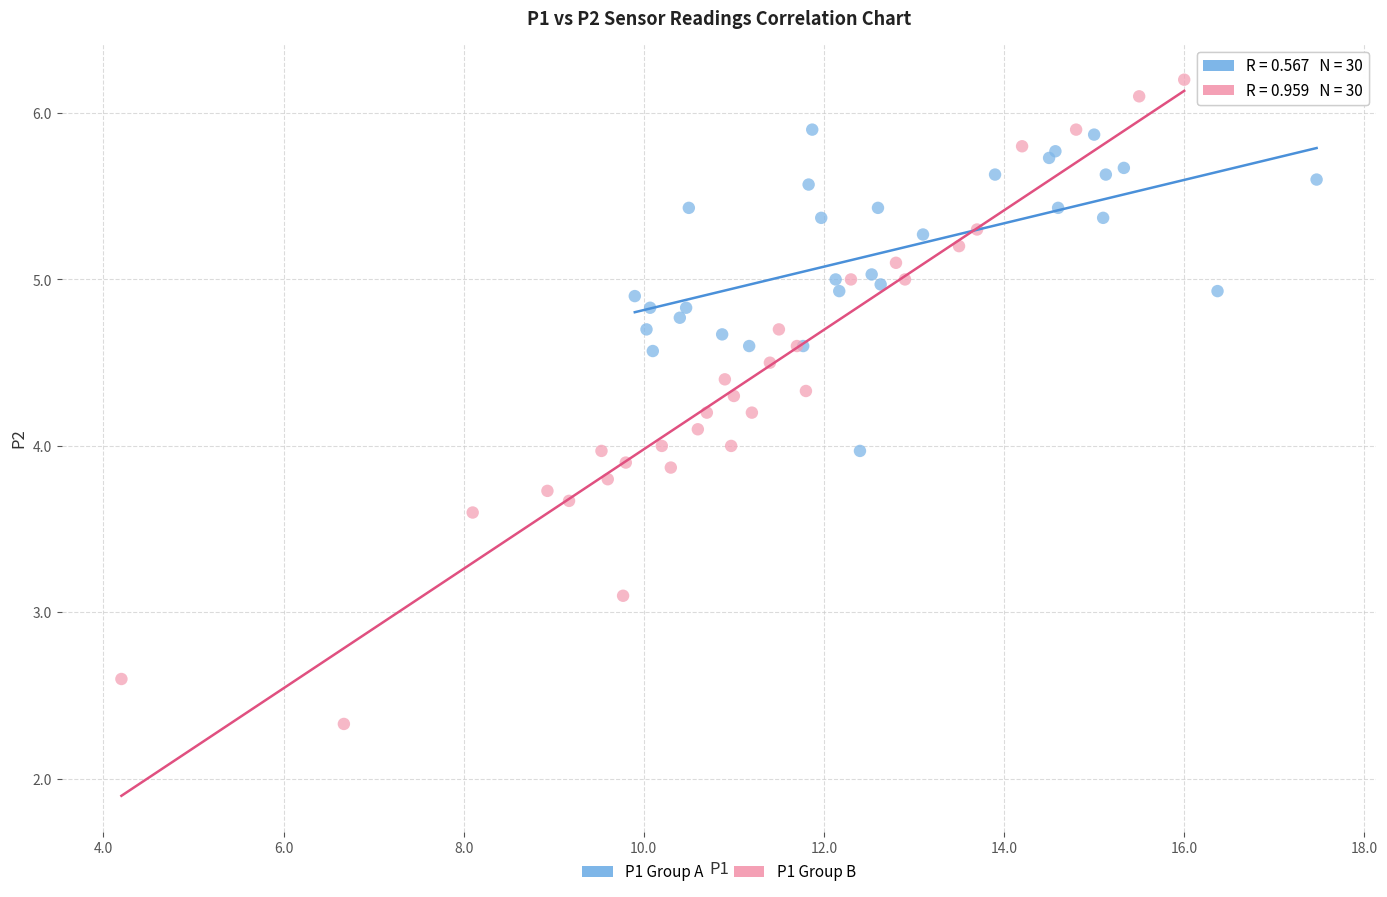

Which series reaches the minimum Y coordinate?

P1 Group B